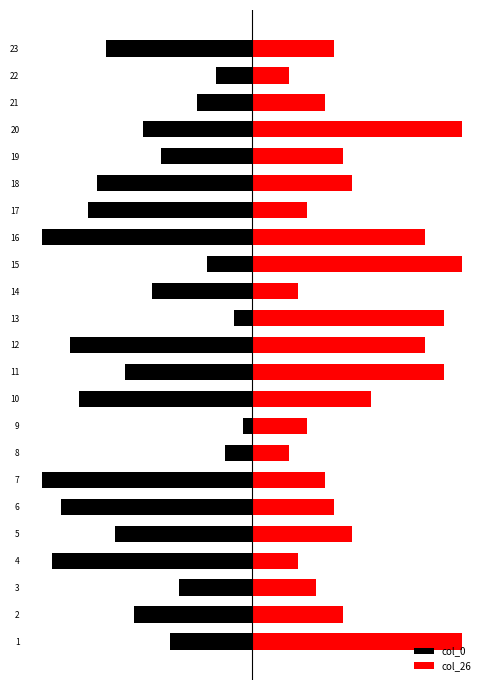

Does the chart contain stacked bars?

No